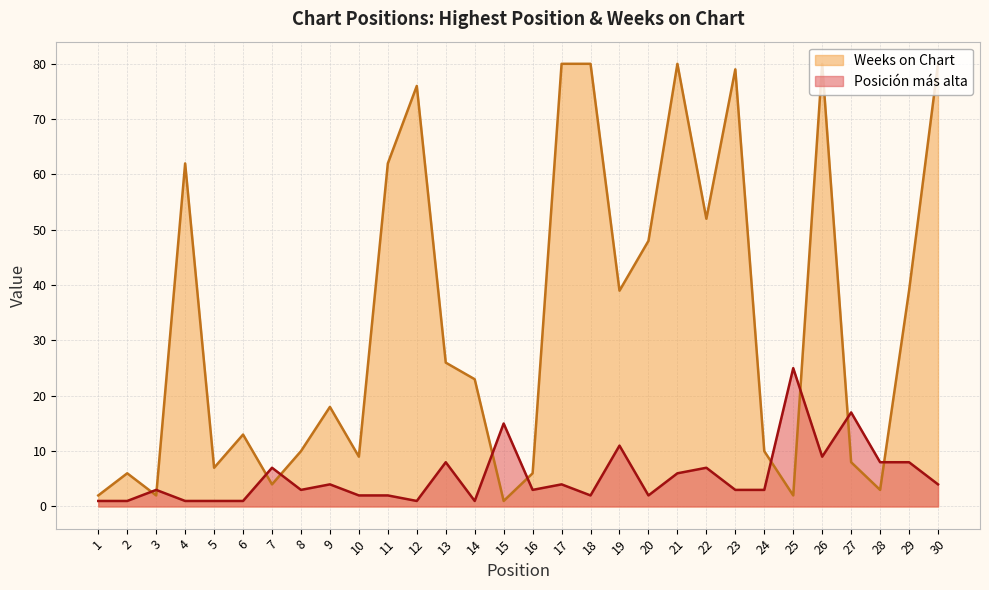

What is the sum of all Posición más alta values?

163